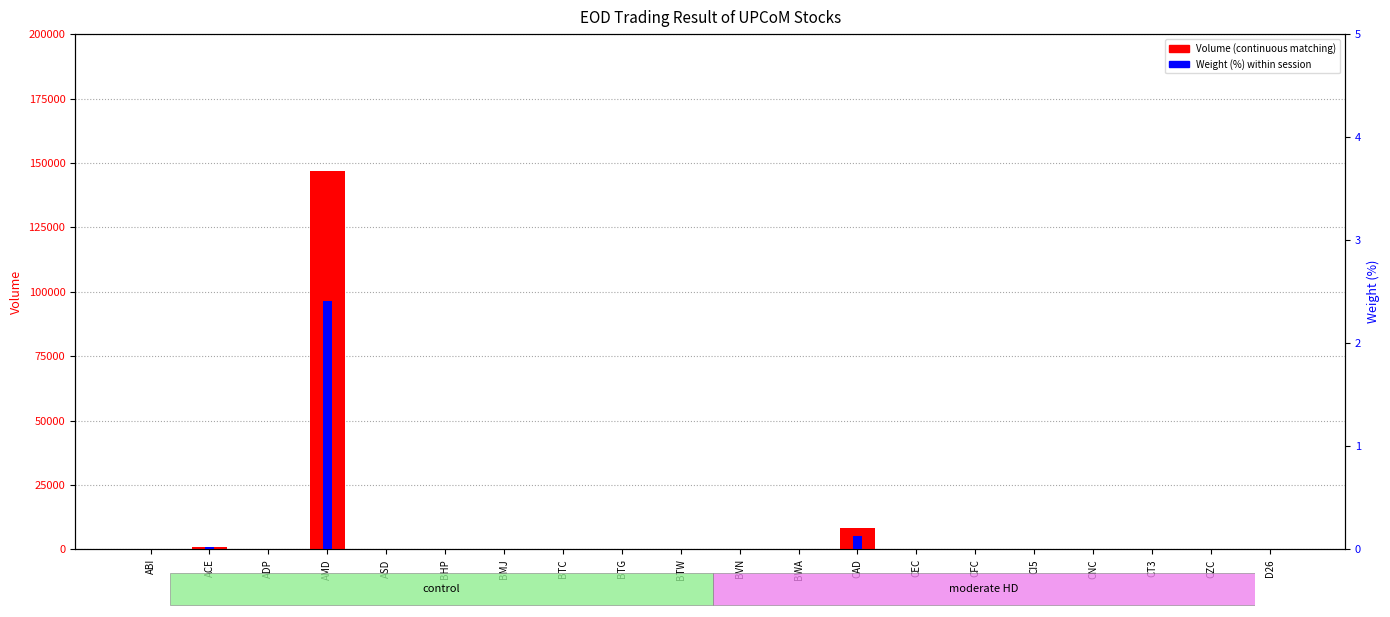

Reading left to right, list all the values displayed in this chart.

Volume (continuous matching): 0.0	1000.0	0.0	146900.0	0.0	0.0	0.0	0.0	0.0	100.0	0.0	0.0	8200.0	0.0	0.0	0.0	0.0	0.0	0.0	0.0
Weight (%): 0.0	0.0	0.0	2.4	0.0	0.0	0.0	0.0	0.0	0.0	0.0	0.0	0.1	0.0	0.0	0.0	0.0	0.0	0.0	0.0